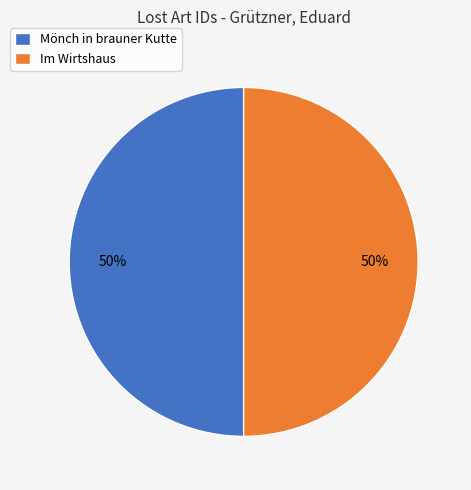

How many segments does this pie chart have?

2